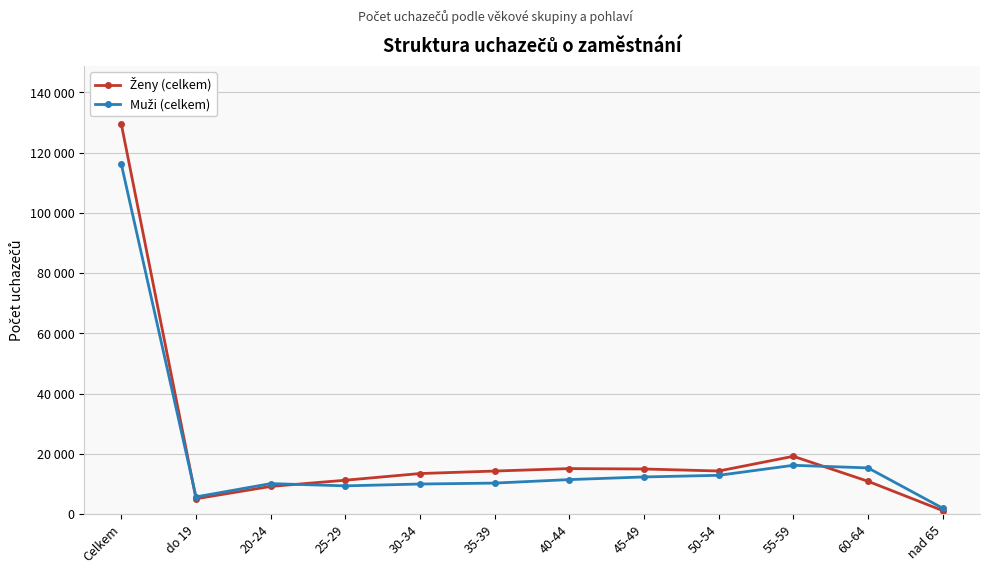

In Ženy (celkem), how many points are higher than both neighbors (excluding endpoints)?

2